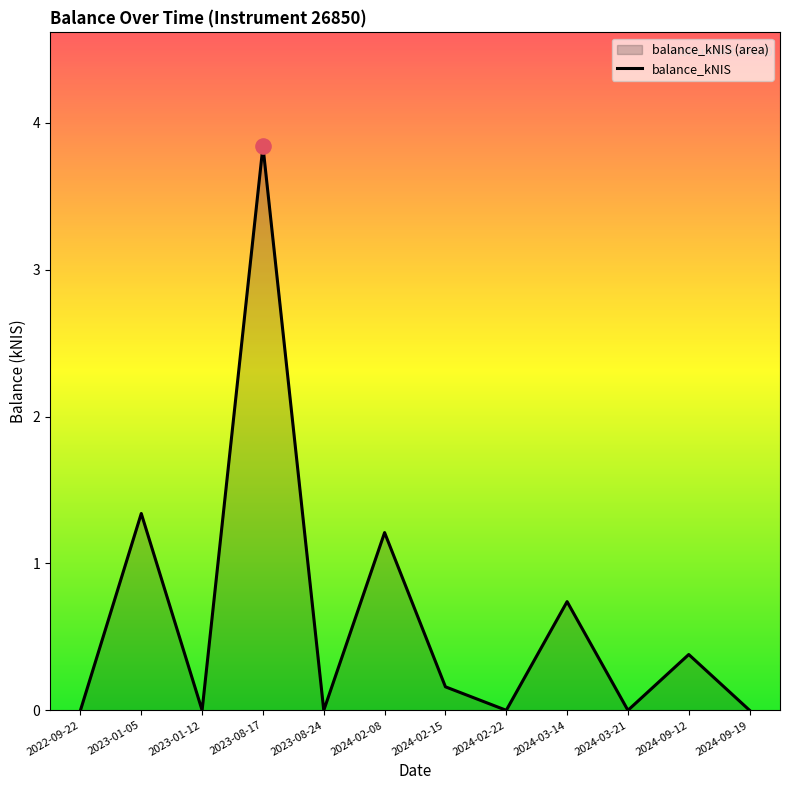

What is the change in value from 2023-08-24 to 2024-03-14?

+0.7